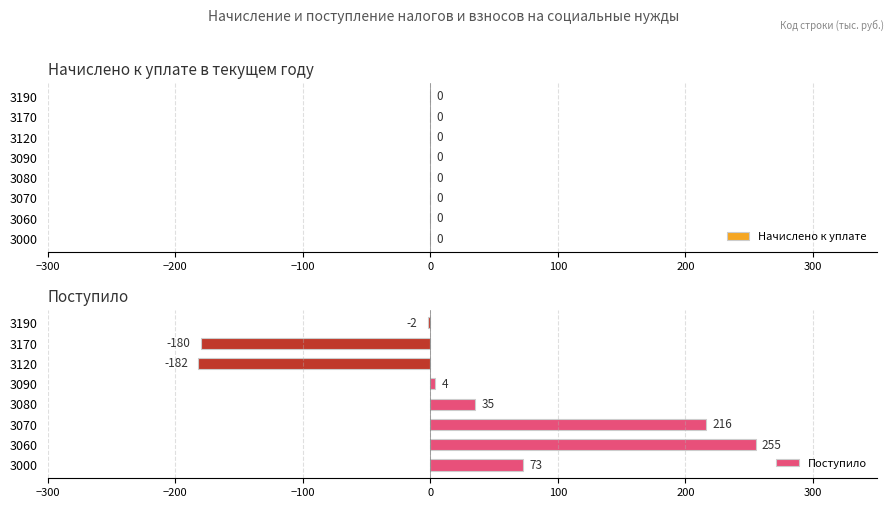

Reading bottom to top, list all the values displayed in this chart.

3000=73	3060=255	3070=216	3080=35	3090=4	3120=-182	3170=-180	3190=-2